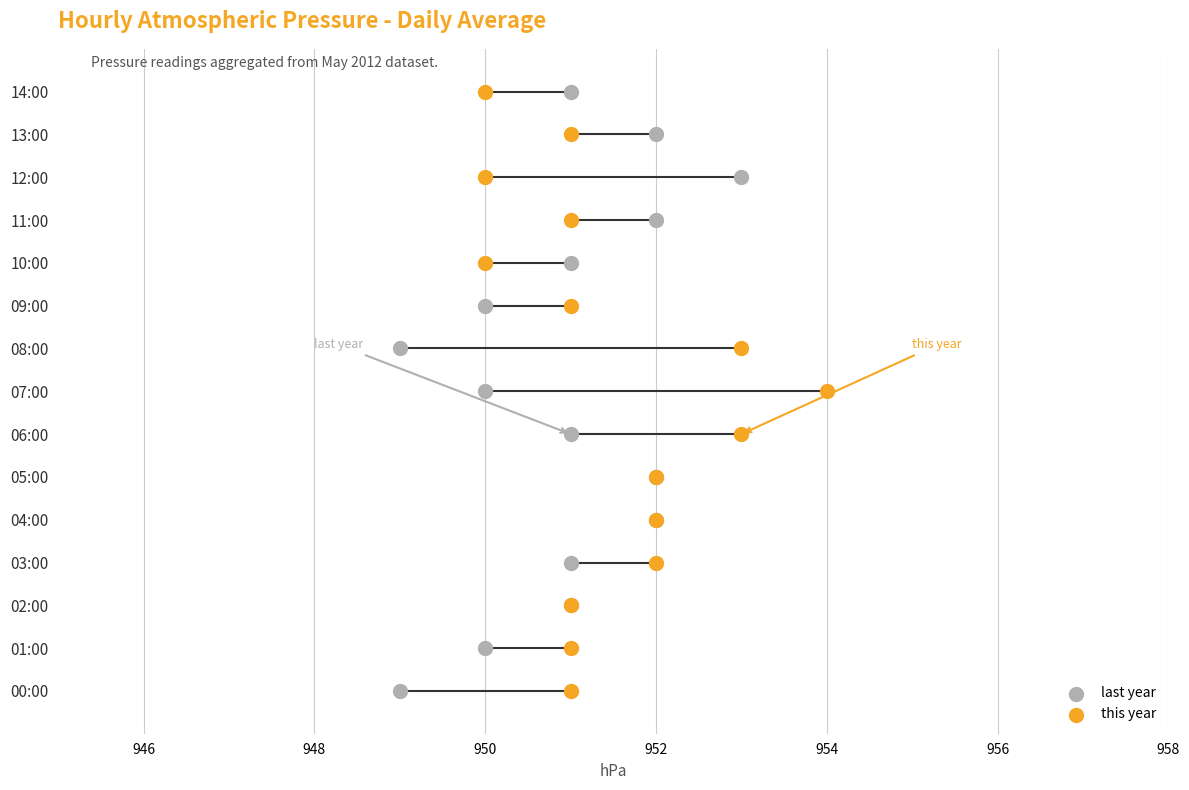

What are all the series names shown in the legend?

last year, this year